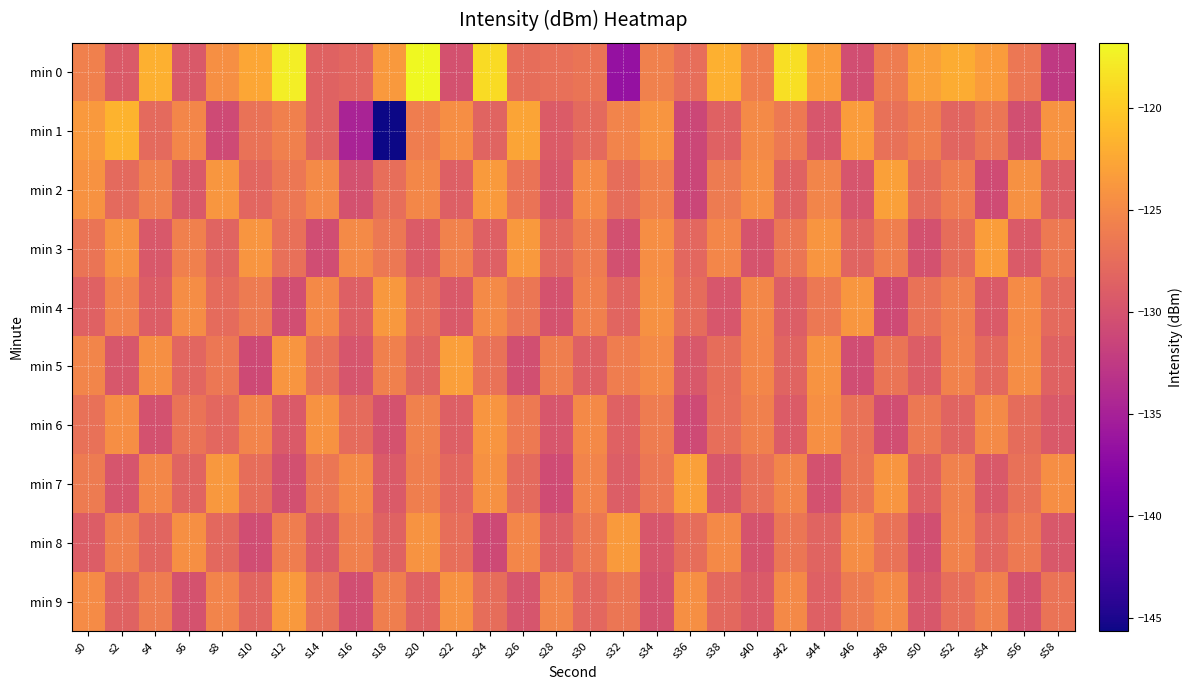

Which series has the largest range (max minus min)?

min 1